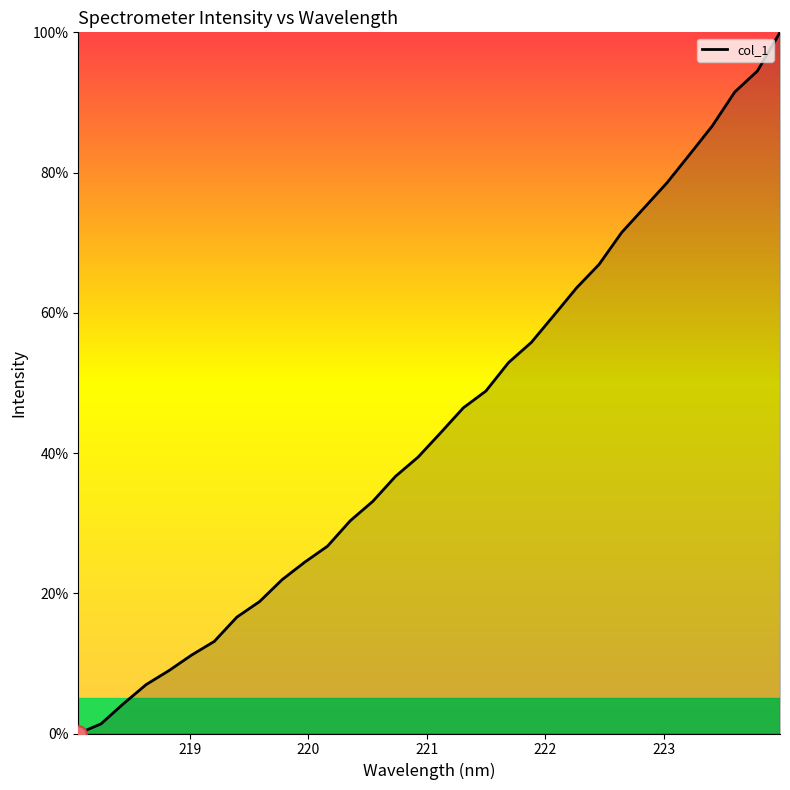

What is the average value?

44.1